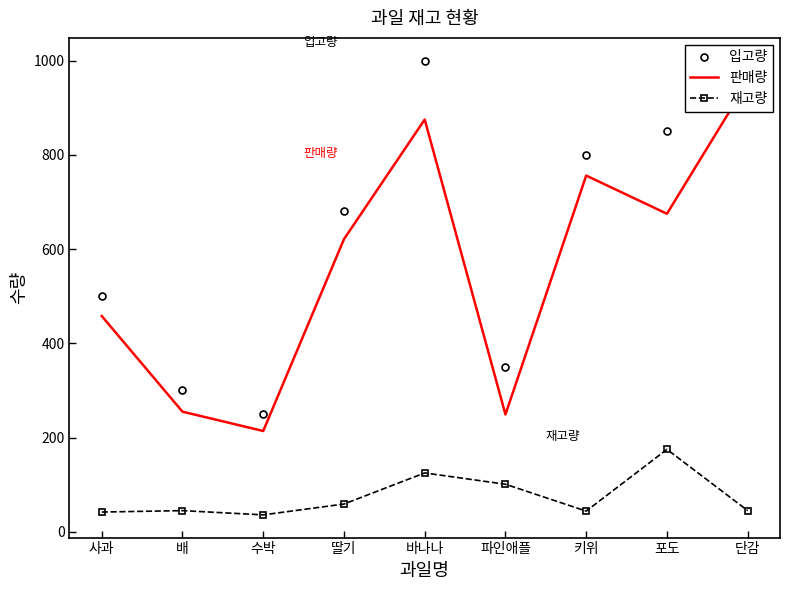

Is it true that 입고량 equals 350 at 파인애플?

True